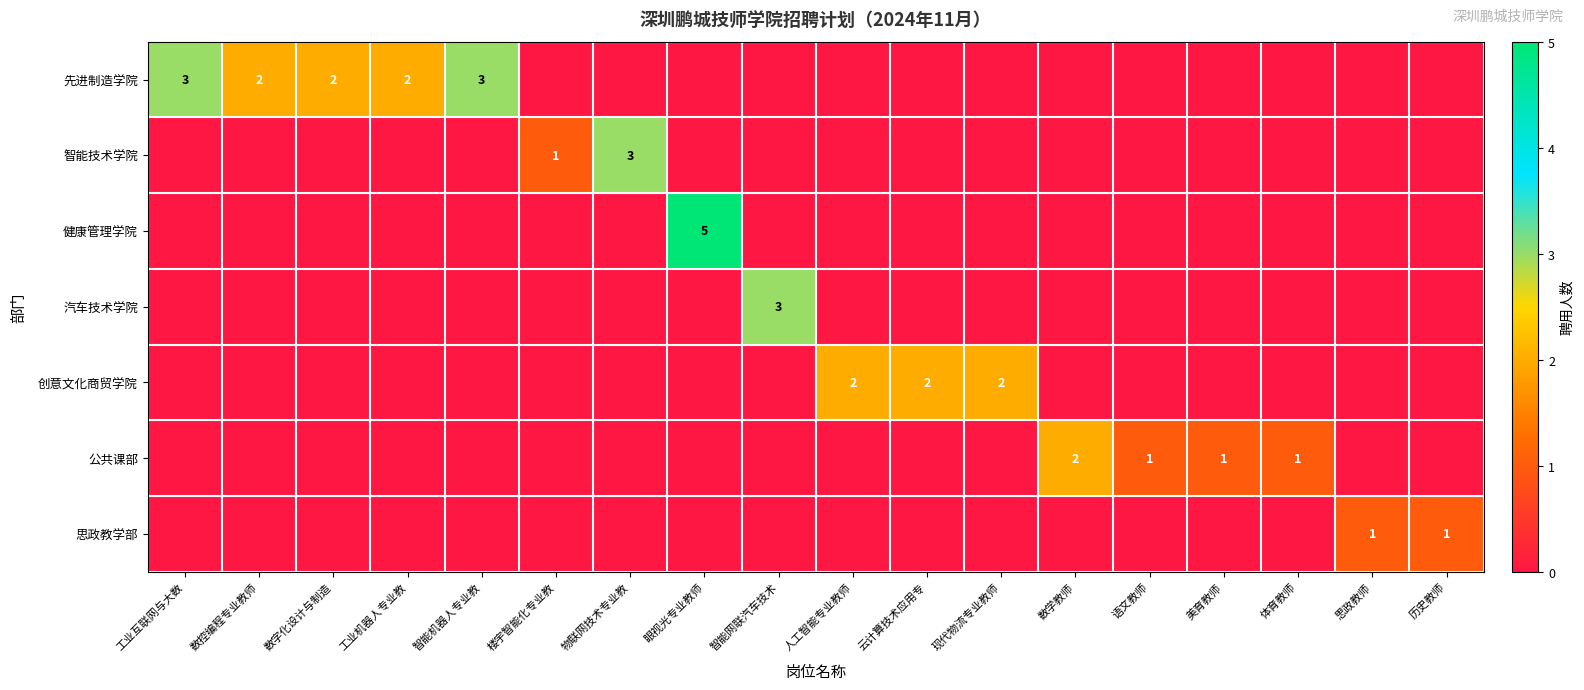

What is the sum of all 汽车技术学院 values?

3